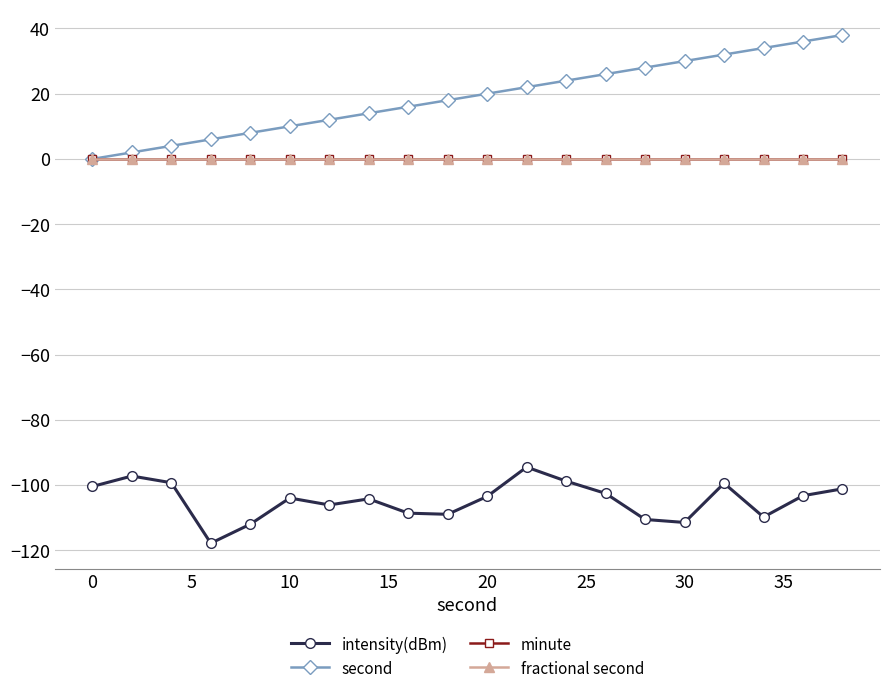

Does the chart display data point markers on the line(s)?

Yes